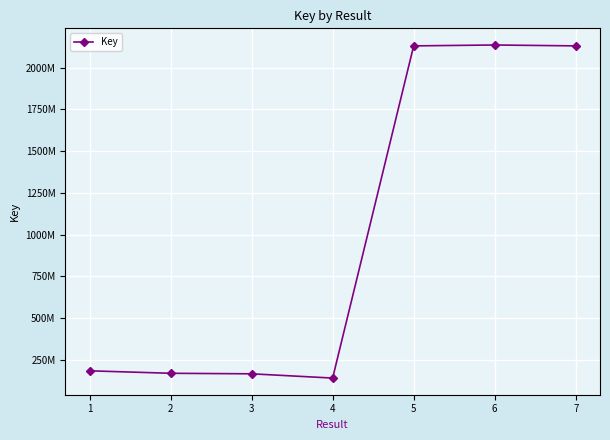

Where is the data nearest to the value 1138098551?

1